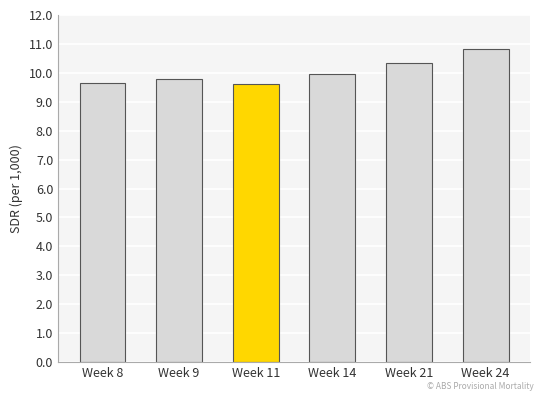

Reading left to right, transcribe all the data shown in this chart.

Week 8=9.6	Week 9=9.8	Week 11=9.6	Week 14=10.0	Week 21=10.3	Week 24=10.8